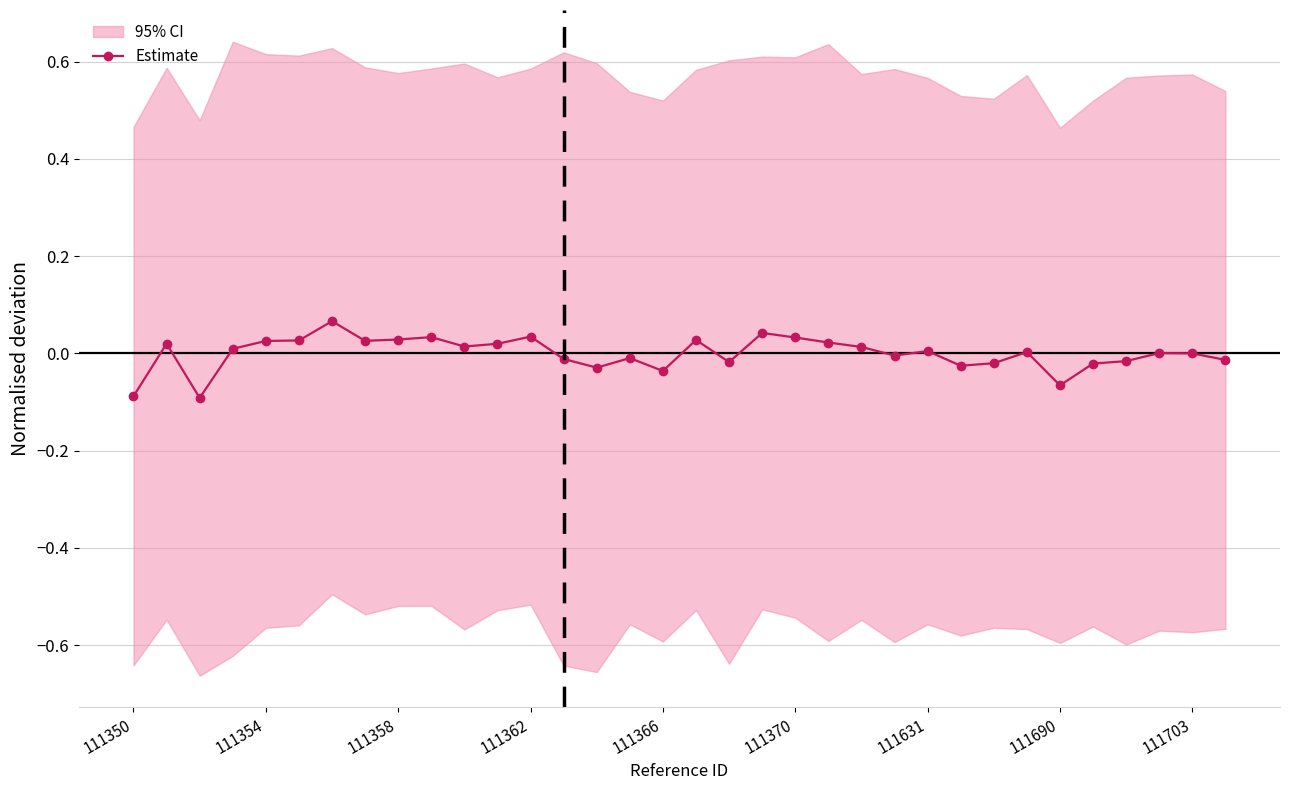

True or false: Estimate has more than 0 interior local peaks.

True